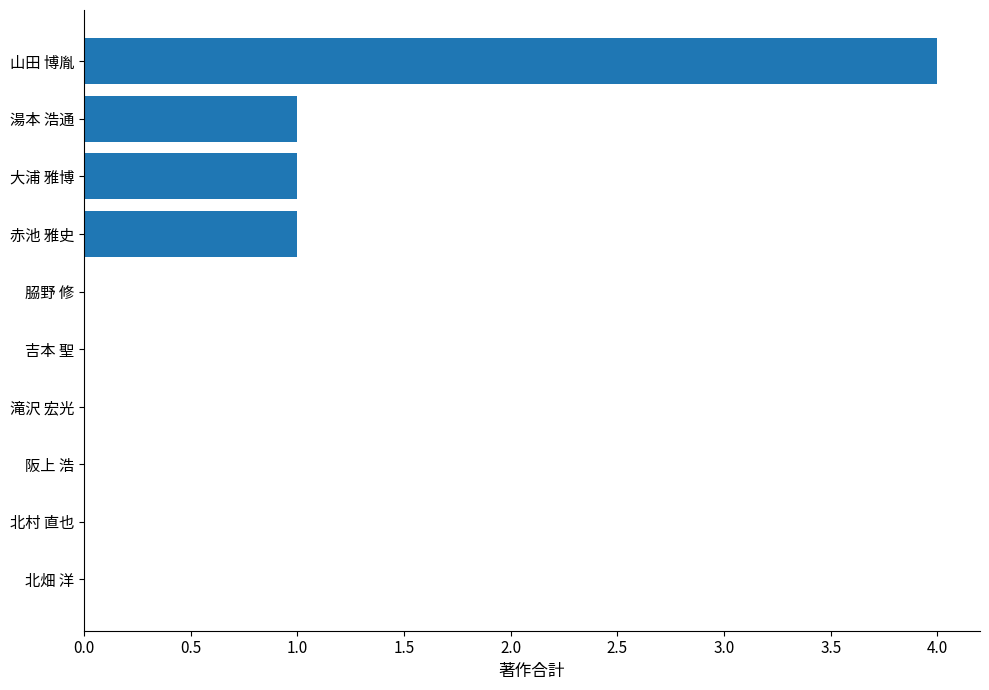

Which has a higher value, 赤池 雅史 or 北畑 洋?

赤池 雅史